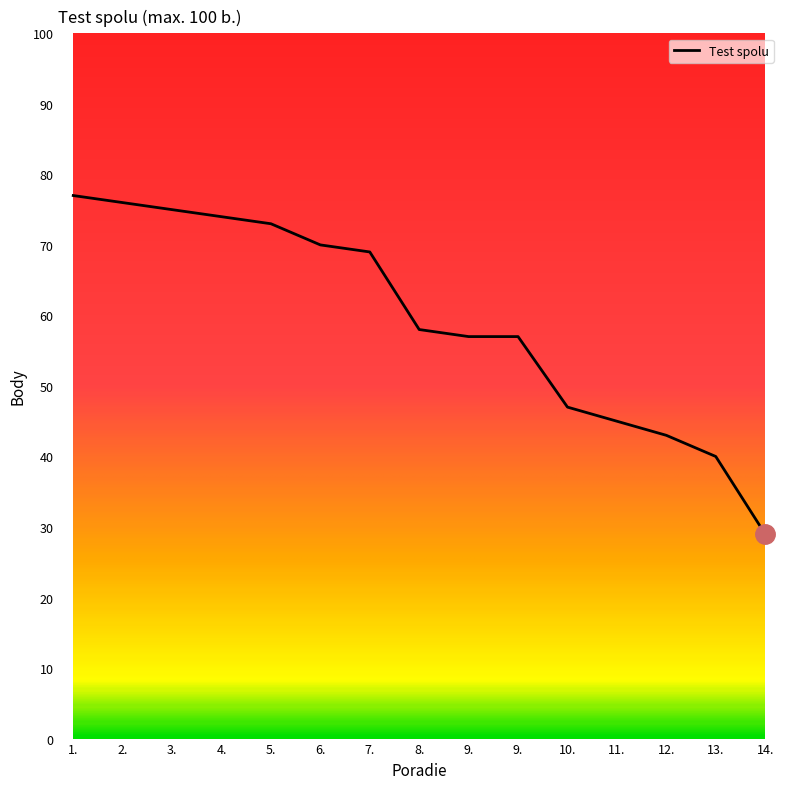

What is the difference between the maximum and minimum values?

48